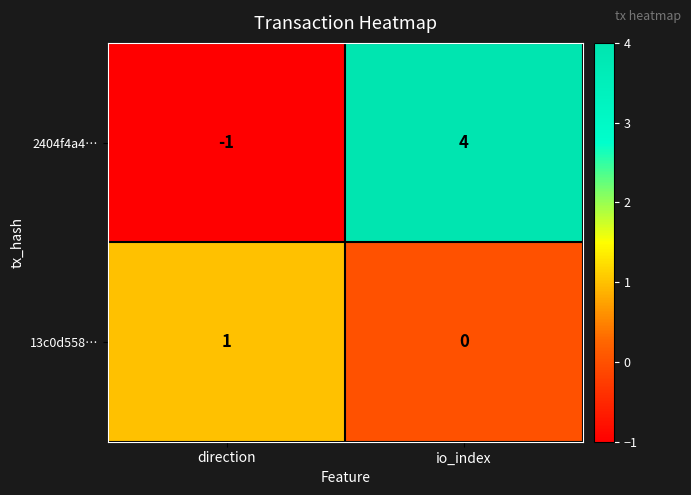

The value of 2404f4a4… at io_index is 4. True or false?

True